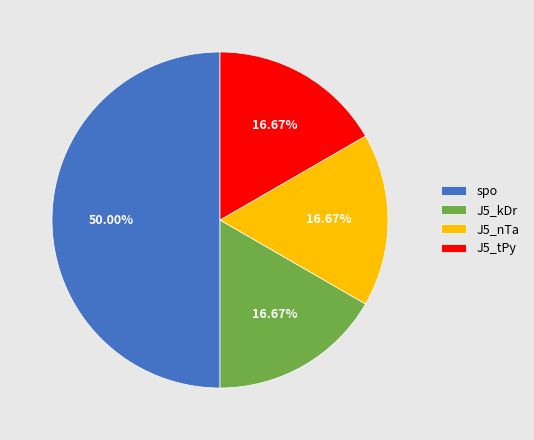

Does J5_kDr represent more than half of the total?

No